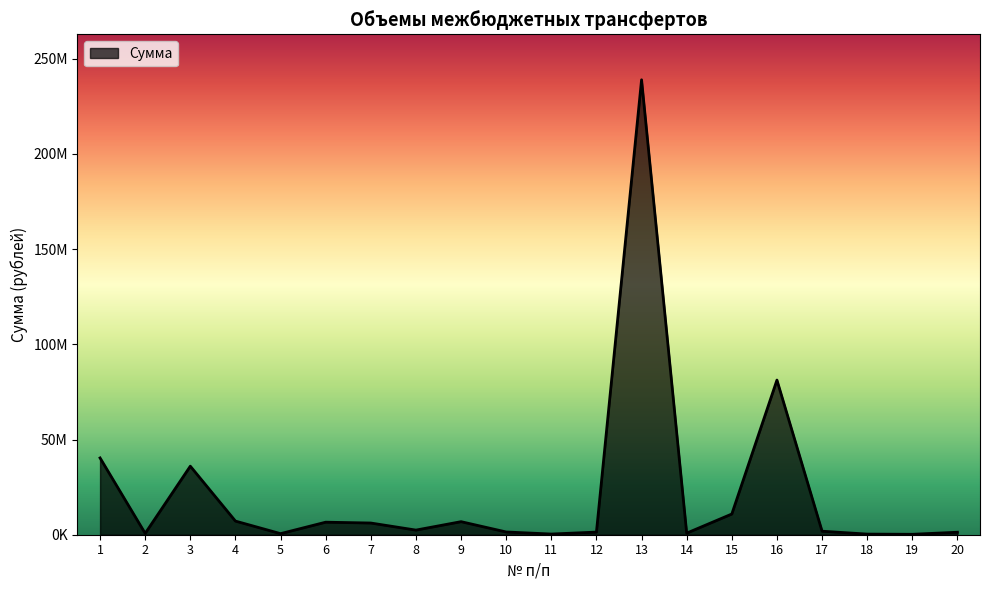

What is the ratio of the value at 14 to the value at 4?

0.1